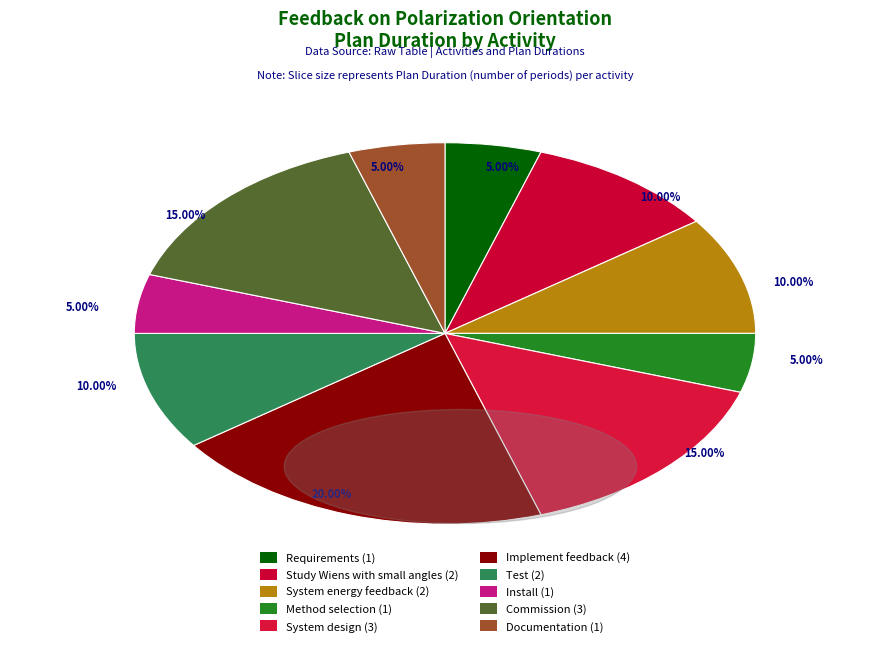

To the nearest percent, what portion does Requirements represent?

5%